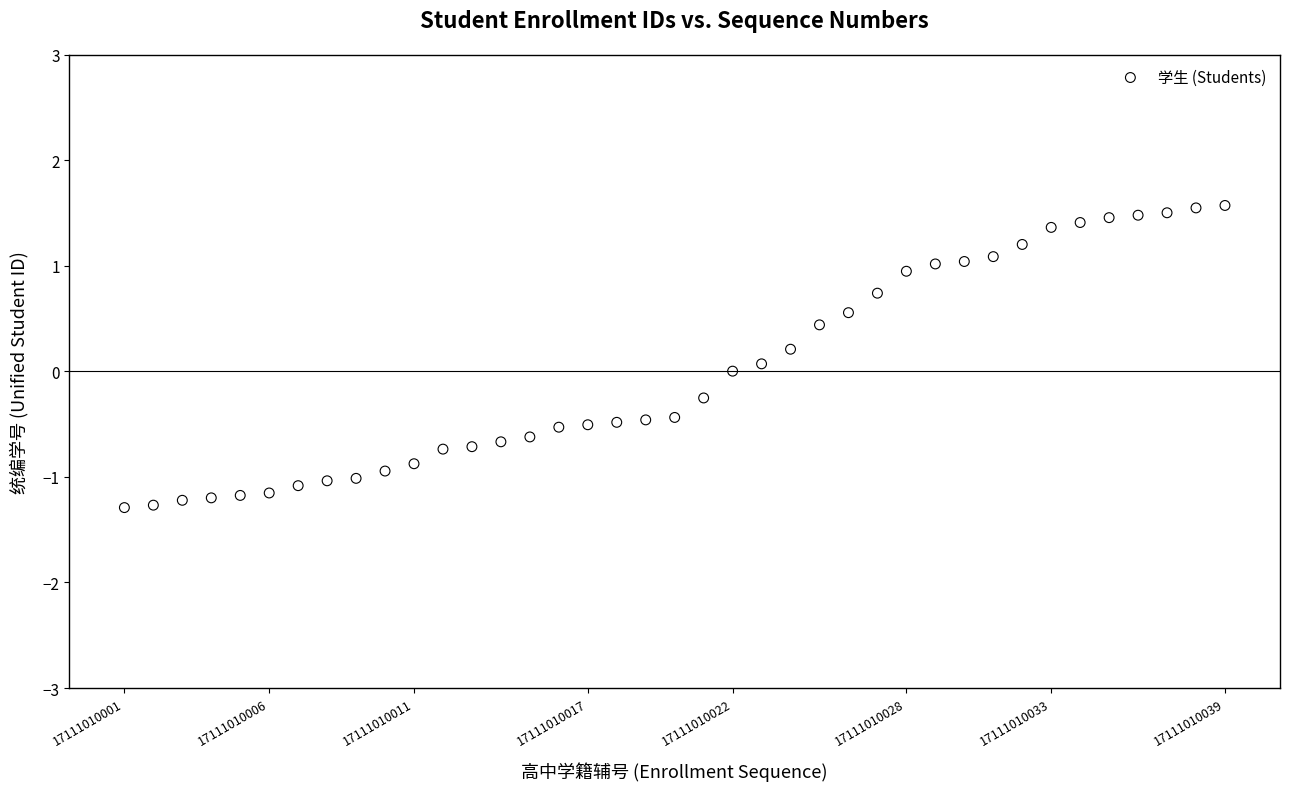

What is the range of Y values (max minus min)?

2.9